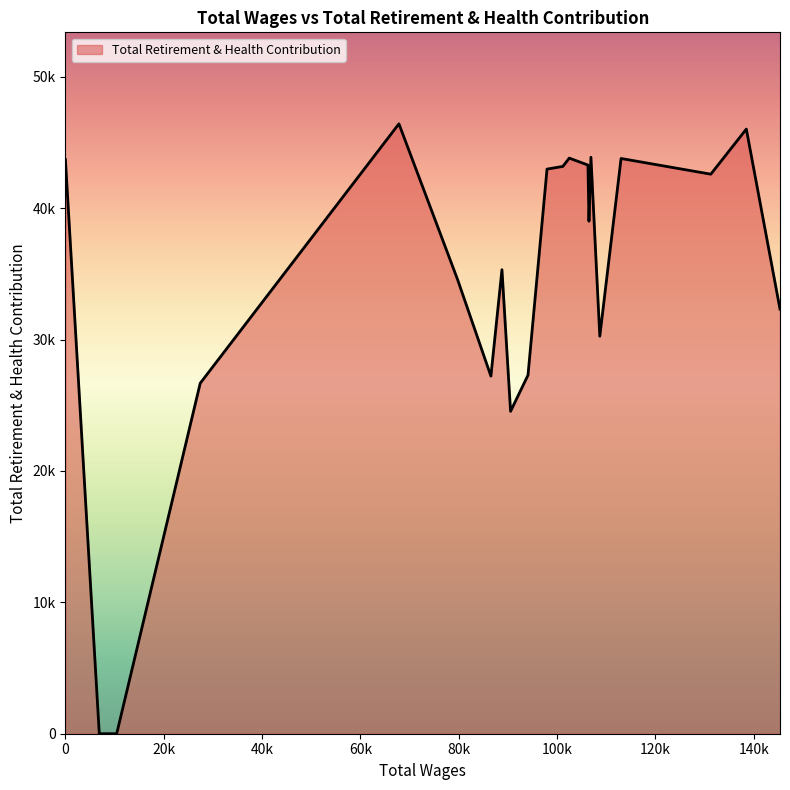

Does the chart have visible grid lines?

No